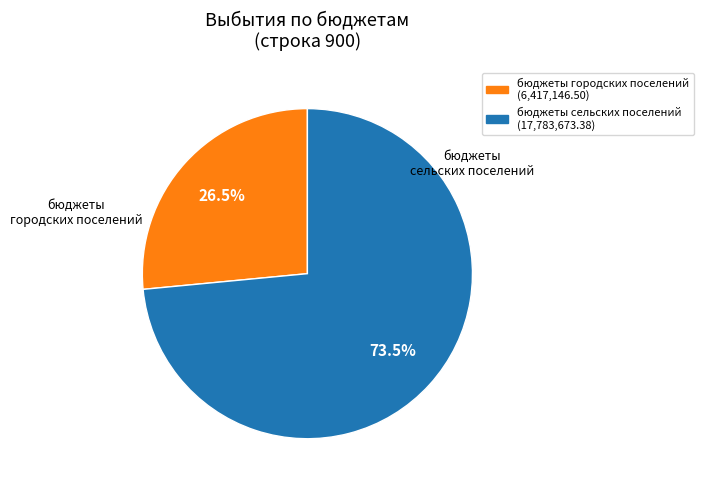

What percentage do бюджеты городских поселений (6,417,146.50) and бюджеты сельских поселений (17,783,673.38) together represent?

100.0%